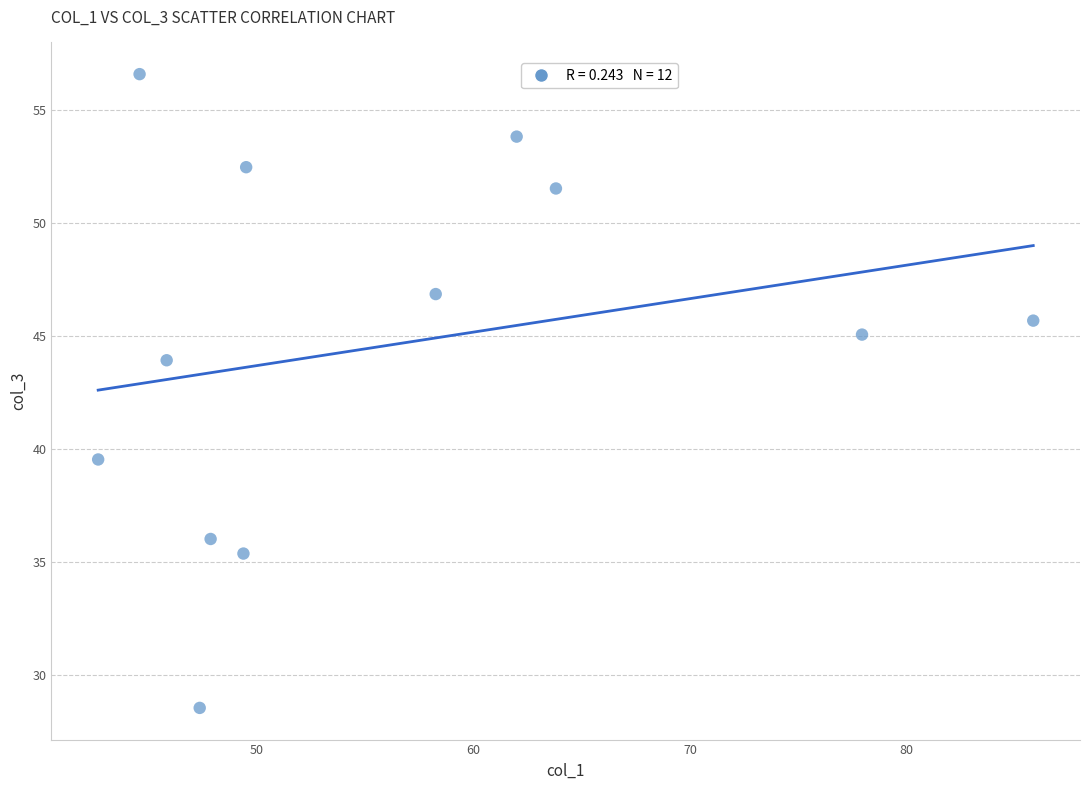

What is the range of Y values (max minus min)?

28.0